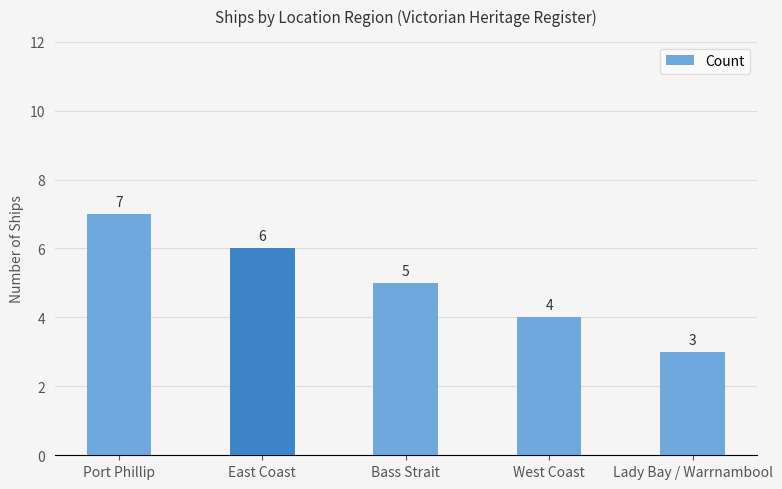

The value at East Coast is 6. True or false?

True